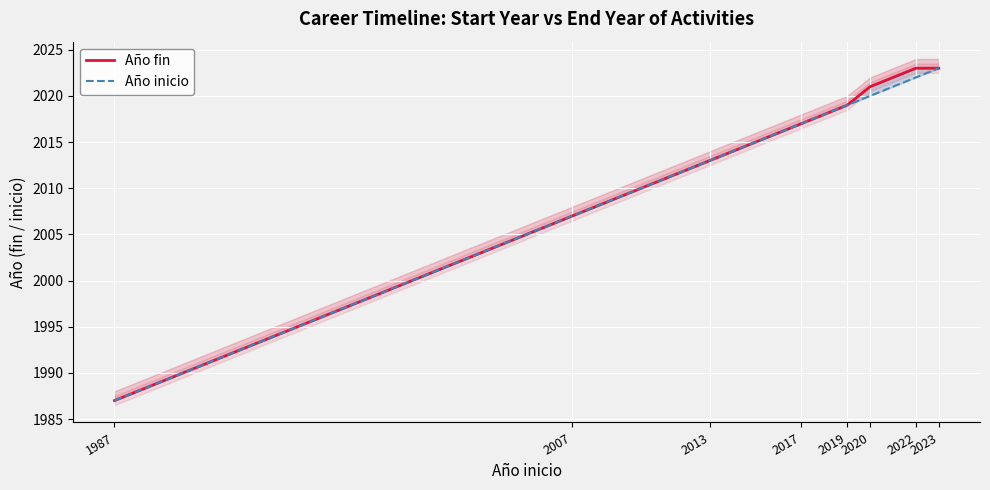

Reading right to left, what are all the values shown in this chart?

Año fin: 2023	2023	2021	2019	2017	2013	2007	1987
Año inicio: 2023	2022	2020	2019	2017	2013	2007	1987